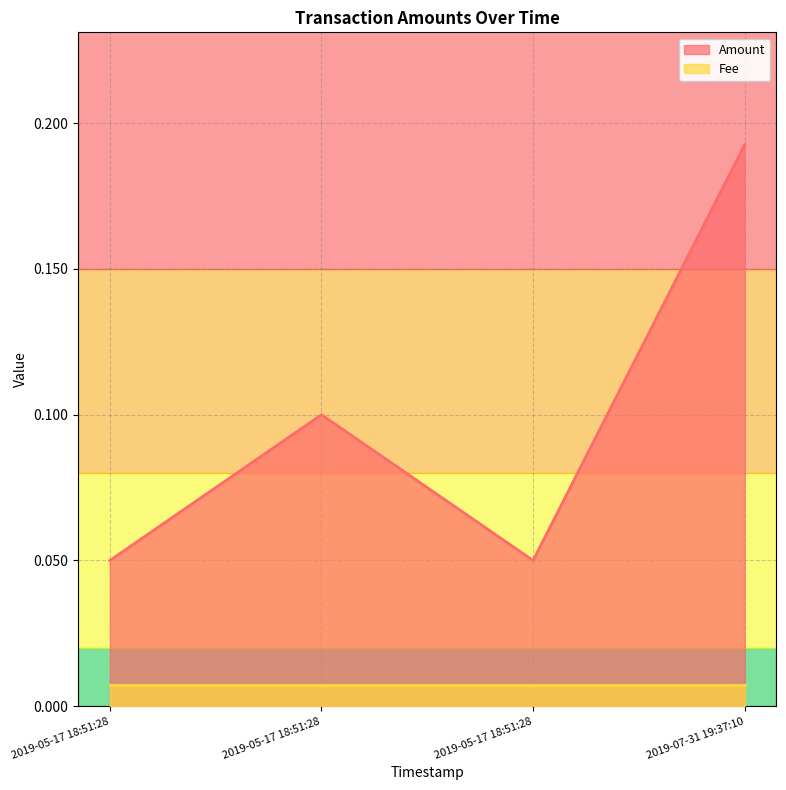

What is the sum of the Amount values at 2019-05-17 18:51:28 and 2019-05-17 18:51:28?

0.1